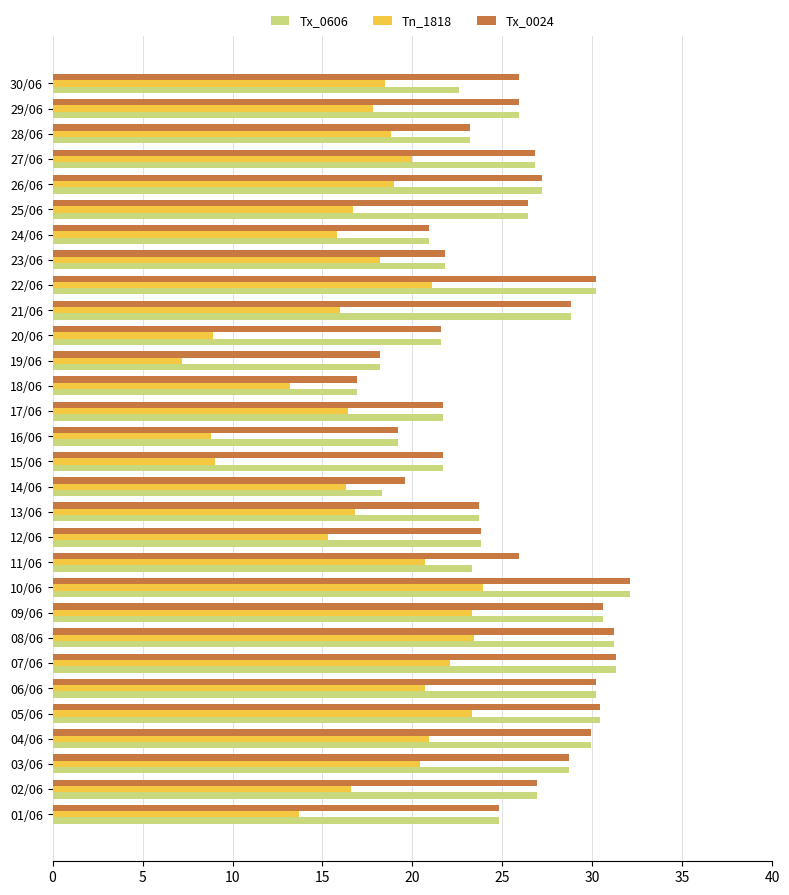

True or false: Tx_0024 has a value of 31.3 at 07/06.

True